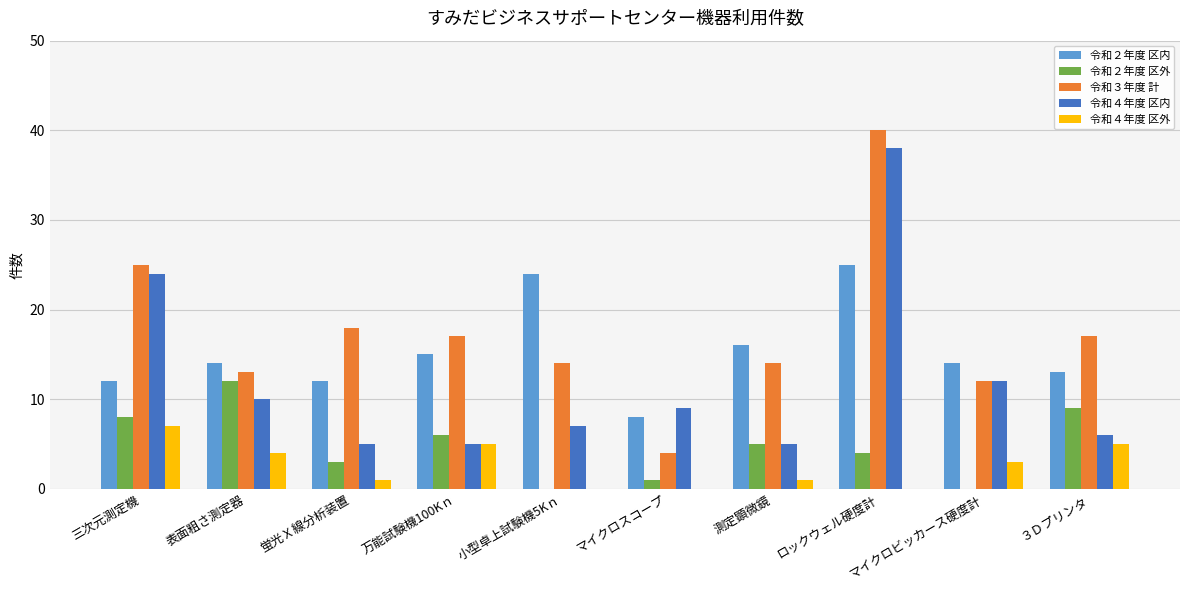

Which label corresponds to the largest value in the chart?

ロックウェル硬度計